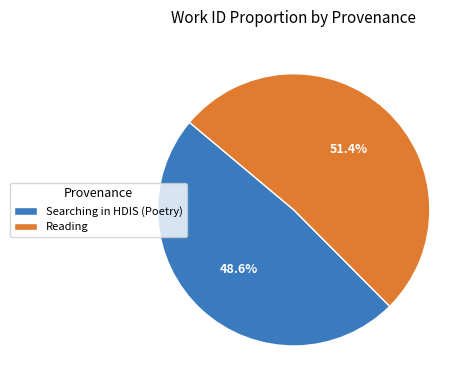

To the nearest percent, what is the difference between the Searching in HDIS (Poetry) and Reading slice percentages?

3%